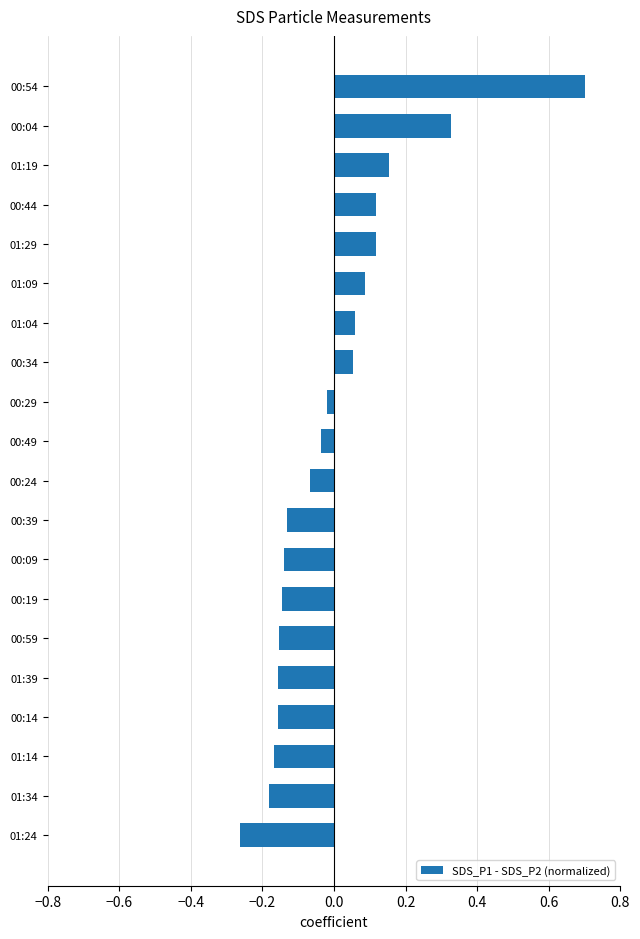

How many values are below 0?

12